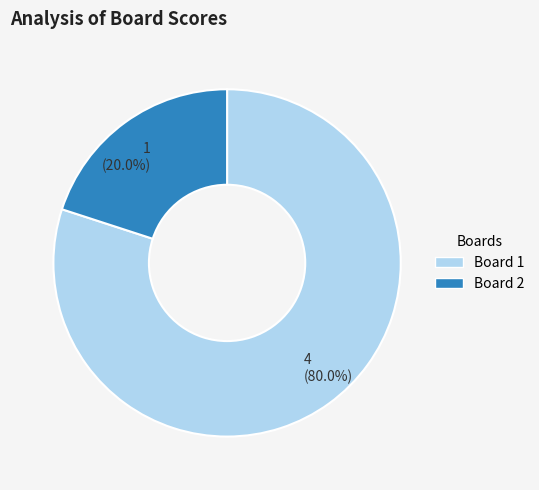

Which category accounts for the majority?

4 (80.0%)